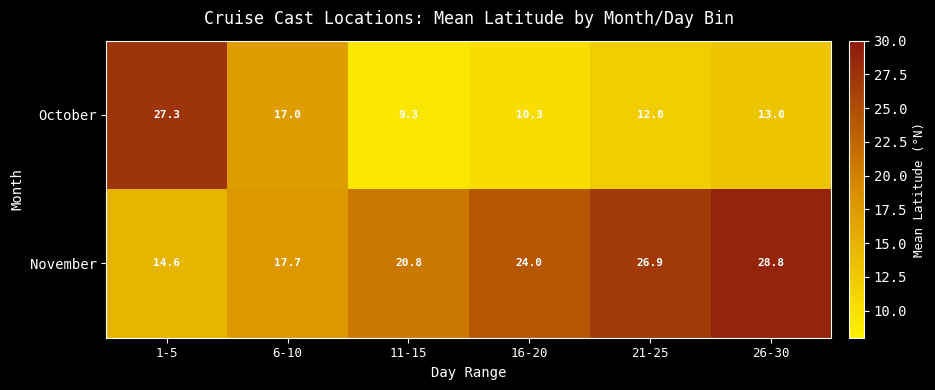

Reading left to right, what are all the values shown in this chart?

October: 27.3	17.0	9.3	10.3	12.0	13.0
November: 14.6	17.7	20.8	24.0	26.9	28.8